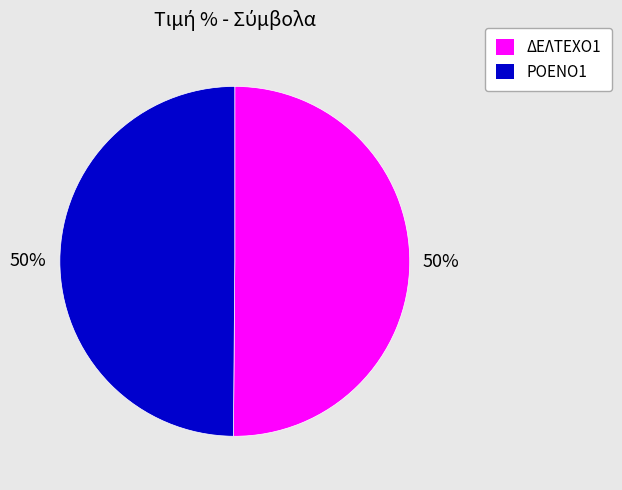

Count the number of slices in the pie.

2